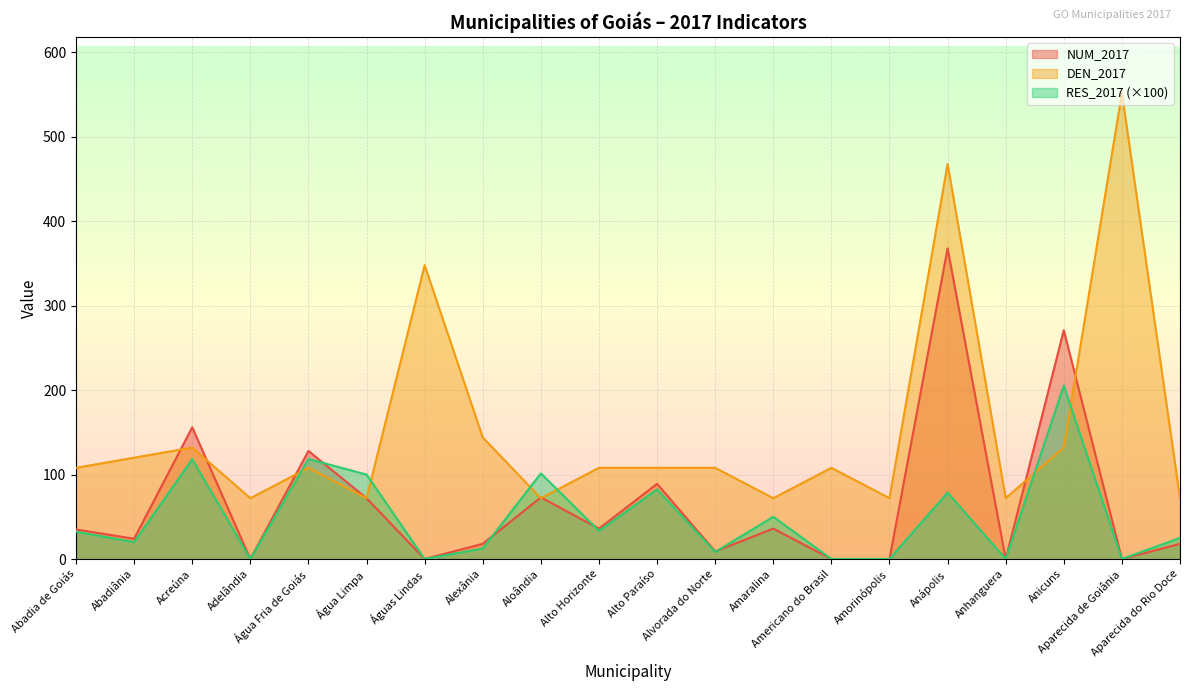

What is the label of the 12th point from the right?

Aloândia